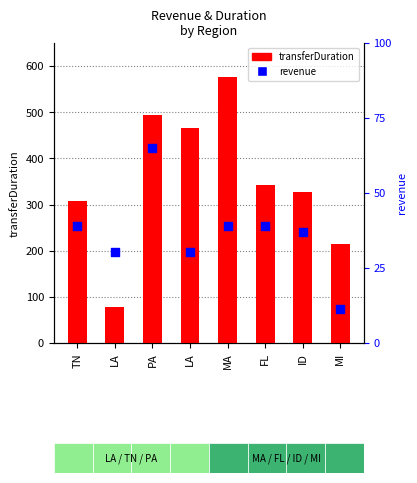

At how many categories does at least one series exceed 565?

1